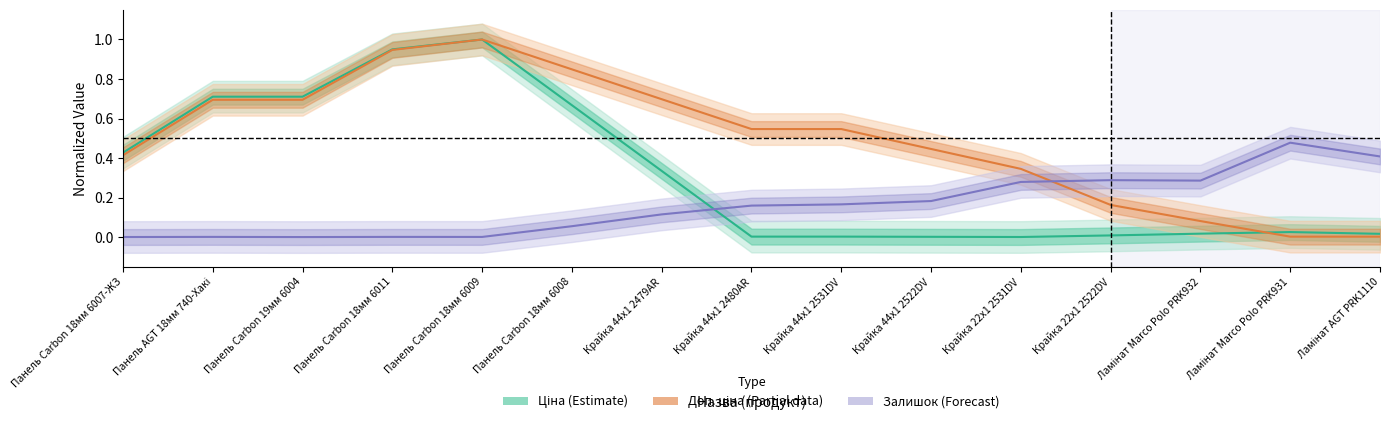

Between which two adjacent categories do Ціна (Estimate) and Залишок (Forecast) first intersect?

Крайка 44x1 2479AR and Крайка 44x1 2480AR